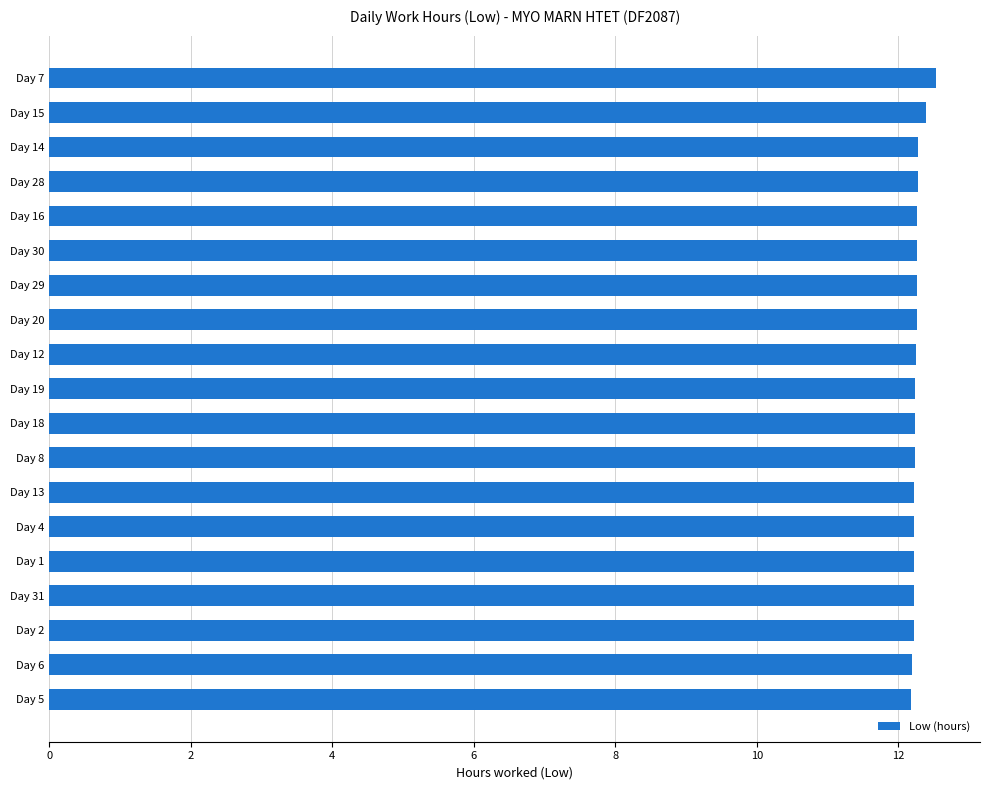

What is the average value?

12.3